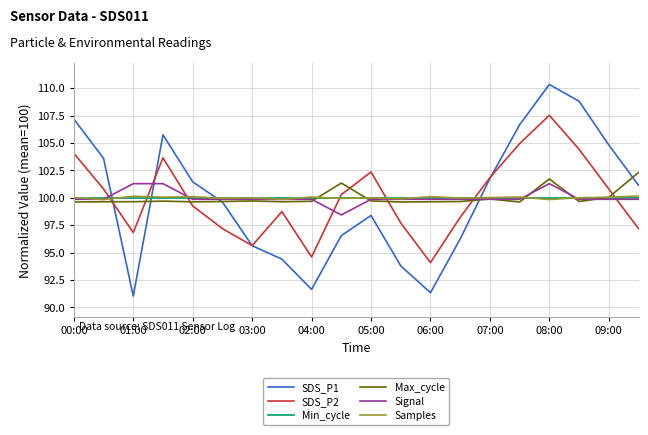

Which series has the widest spread of values?

SDS_P1